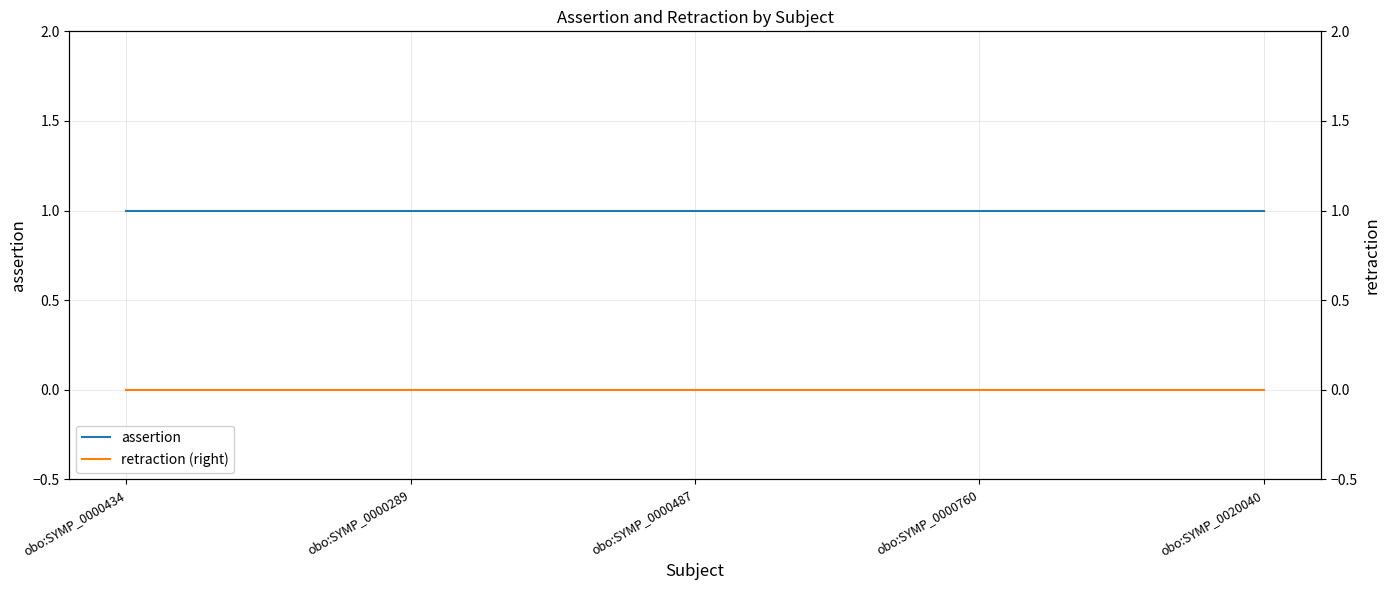

Rank the series by their average value, from highest to lowest.

assertion, retraction (right)